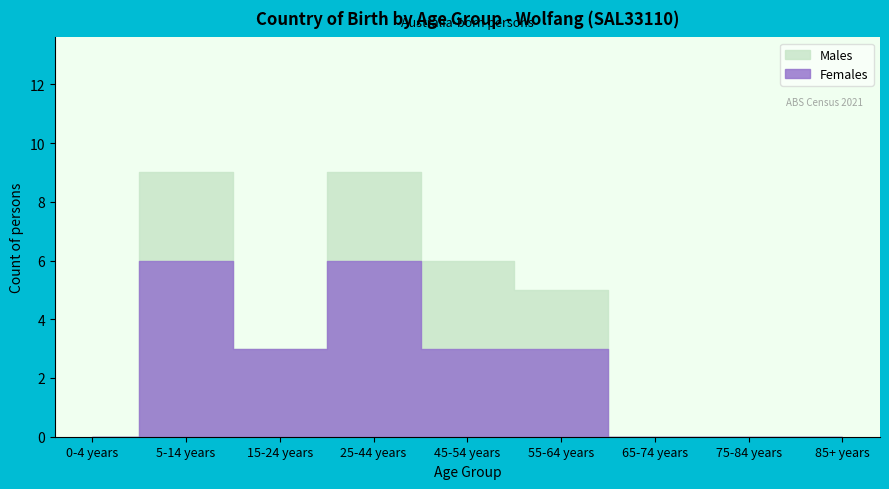

At which category is the sum across all series the highest?

5-14 years